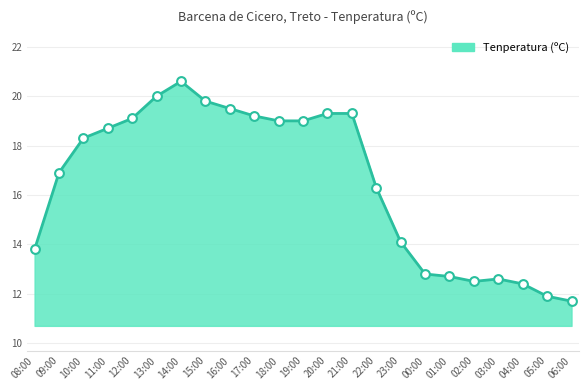

Between 02:00 and 21:00, which is larger?

21:00